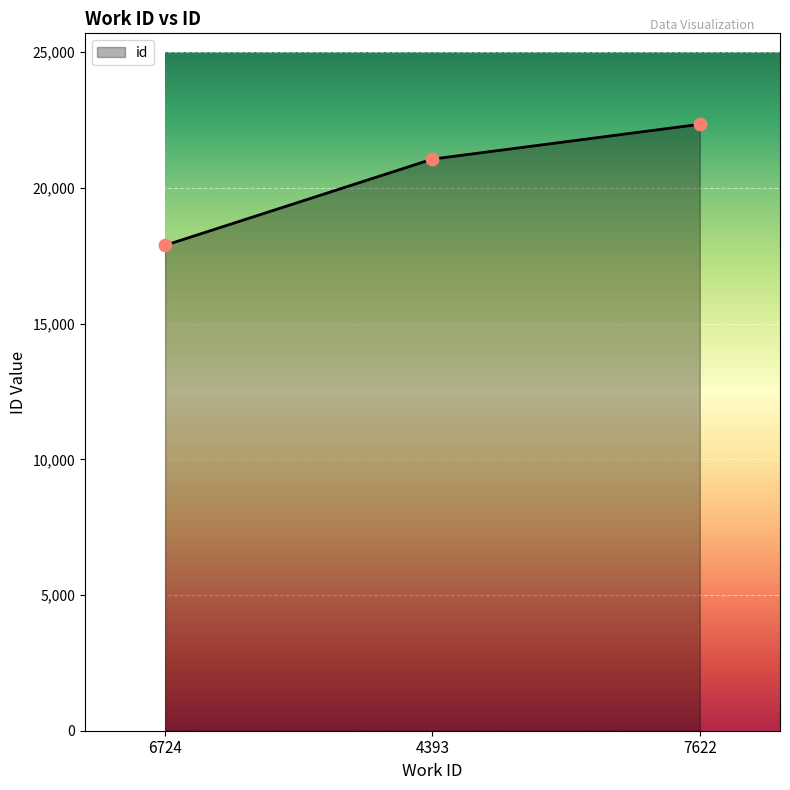

Which has a higher value, 6724 or 4393?

4393